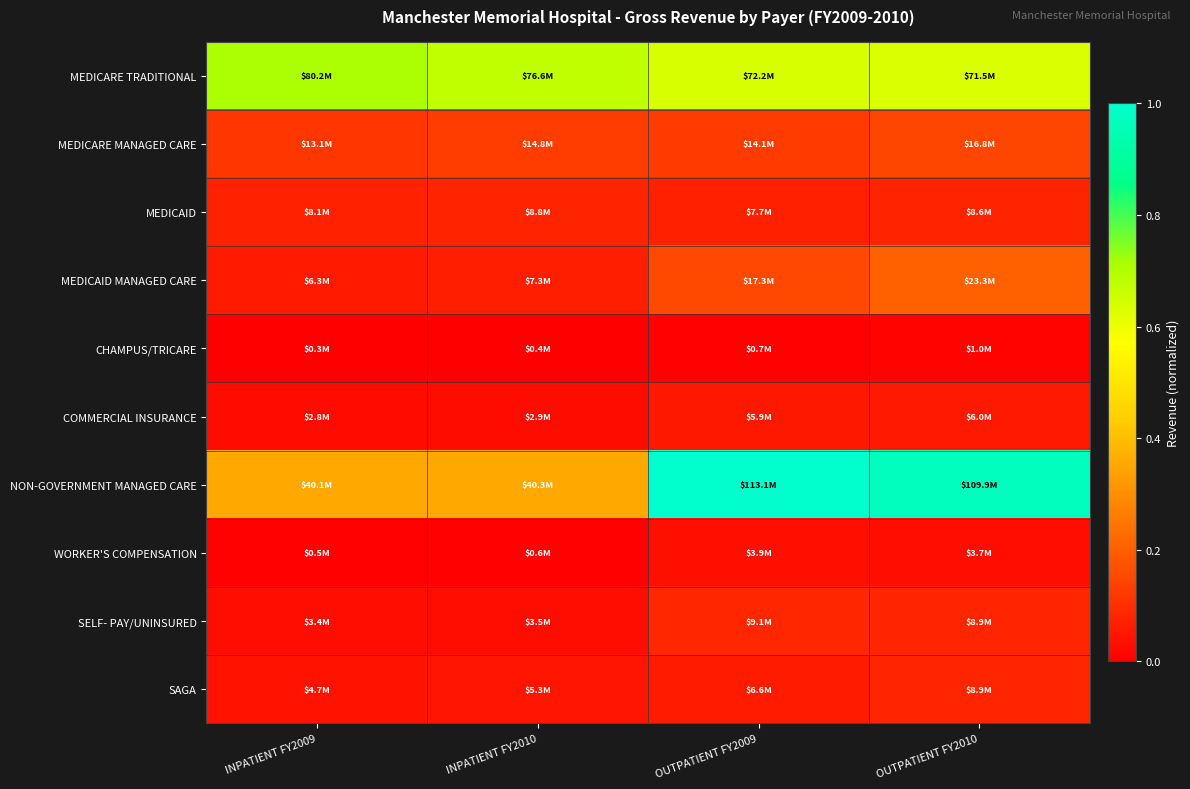

Reading left to right, transcribe all the data shown in this chart.

MEDICARE TRADITIONAL: INPATIENT FY2009=0.7	INPATIENT FY2010=0.7	OUTPATIENT FY2009=0.6	OUTPATIENT FY2010=0.6
MEDICARE MANAGED CARE: INPATIENT FY2009=0.1	INPATIENT FY2010=0.1	OUTPATIENT FY2009=0.1	OUTPATIENT FY2010=0.1
MEDICAID: INPATIENT FY2009=0.1	INPATIENT FY2010=0.1	OUTPATIENT FY2009=0.1	OUTPATIENT FY2010=0.1
MEDICAID MANAGED CARE: INPATIENT FY2009=0.1	INPATIENT FY2010=0.1	OUTPATIENT FY2009=0.2	OUTPATIENT FY2010=0.2
CHAMPUS/TRICARE: INPATIENT FY2009=0.0	INPATIENT FY2010=0.0	OUTPATIENT FY2009=0.0	OUTPATIENT FY2010=0.0
COMMERCIAL INSURANCE: INPATIENT FY2009=0.0	INPATIENT FY2010=0.0	OUTPATIENT FY2009=0.1	OUTPATIENT FY2010=0.1
NON-GOVERNMENT MANAGED CARE: INPATIENT FY2009=0.4	INPATIENT FY2010=0.4	OUTPATIENT FY2009=1.0	OUTPATIENT FY2010=1.0
WORKER'S COMPENSATION: INPATIENT FY2009=0.0	INPATIENT FY2010=0.0	OUTPATIENT FY2009=0.0	OUTPATIENT FY2010=0.0
SELF- PAY/UNINSURED: INPATIENT FY2009=0.0	INPATIENT FY2010=0.0	OUTPATIENT FY2009=0.1	OUTPATIENT FY2010=0.1
SAGA: INPATIENT FY2009=0.0	INPATIENT FY2010=0.0	OUTPATIENT FY2009=0.1	OUTPATIENT FY2010=0.1